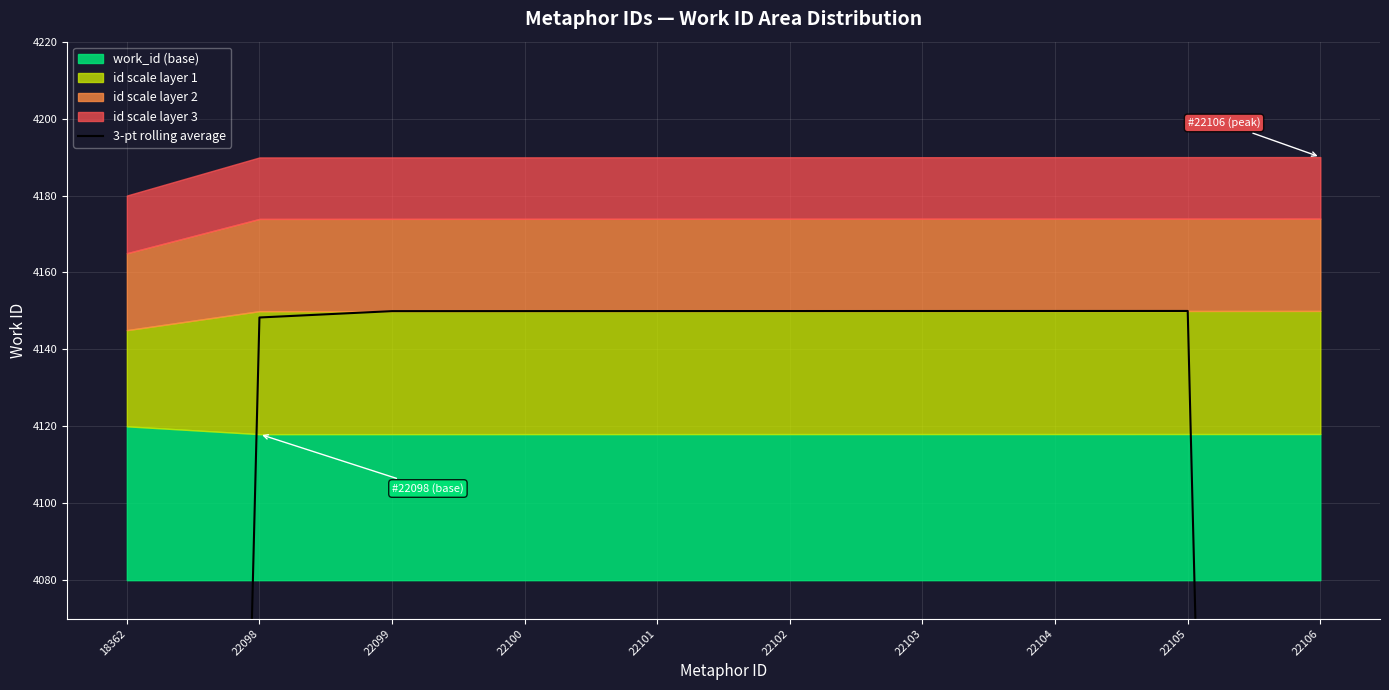

Reading left to right, list all the values displayed in this chart.

18362=2765.0	22098=4148.3	22099=4149.9	22100=4150.0	22101=4150.0	22102=4150.0	22103=4150.0	22104=4150.0	22105=4150.0	22106=2766.7